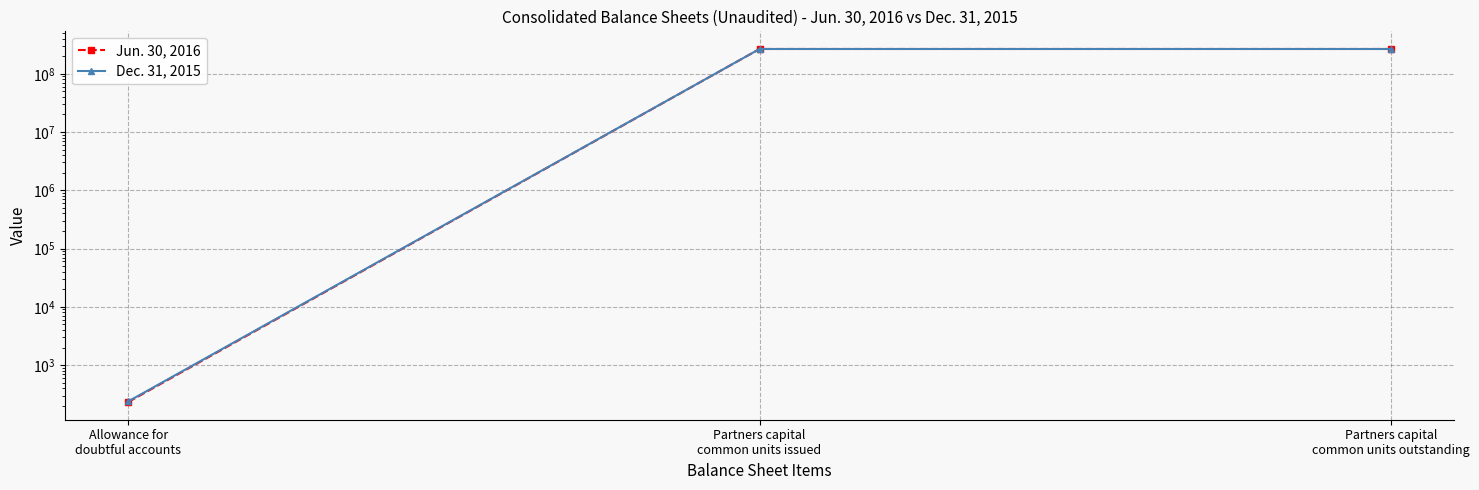

Is it true that Dec. 31, 2015 equals 176974498 at Partners capital
common units outstanding?

False